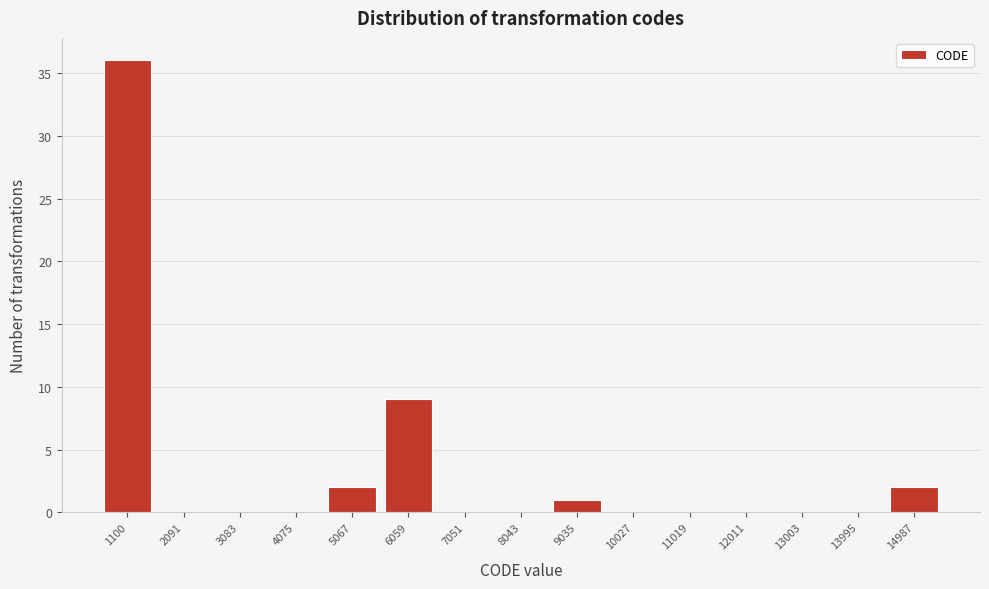

Reading left to right, transcribe all the data shown in this chart.

1100=36	2091=0	3083=0	4075=0	5067=2	6059=9	7051=0	8043=0	9035=1	10027=0	11019=0	12011=0	13003=0	13995=0	14987=2